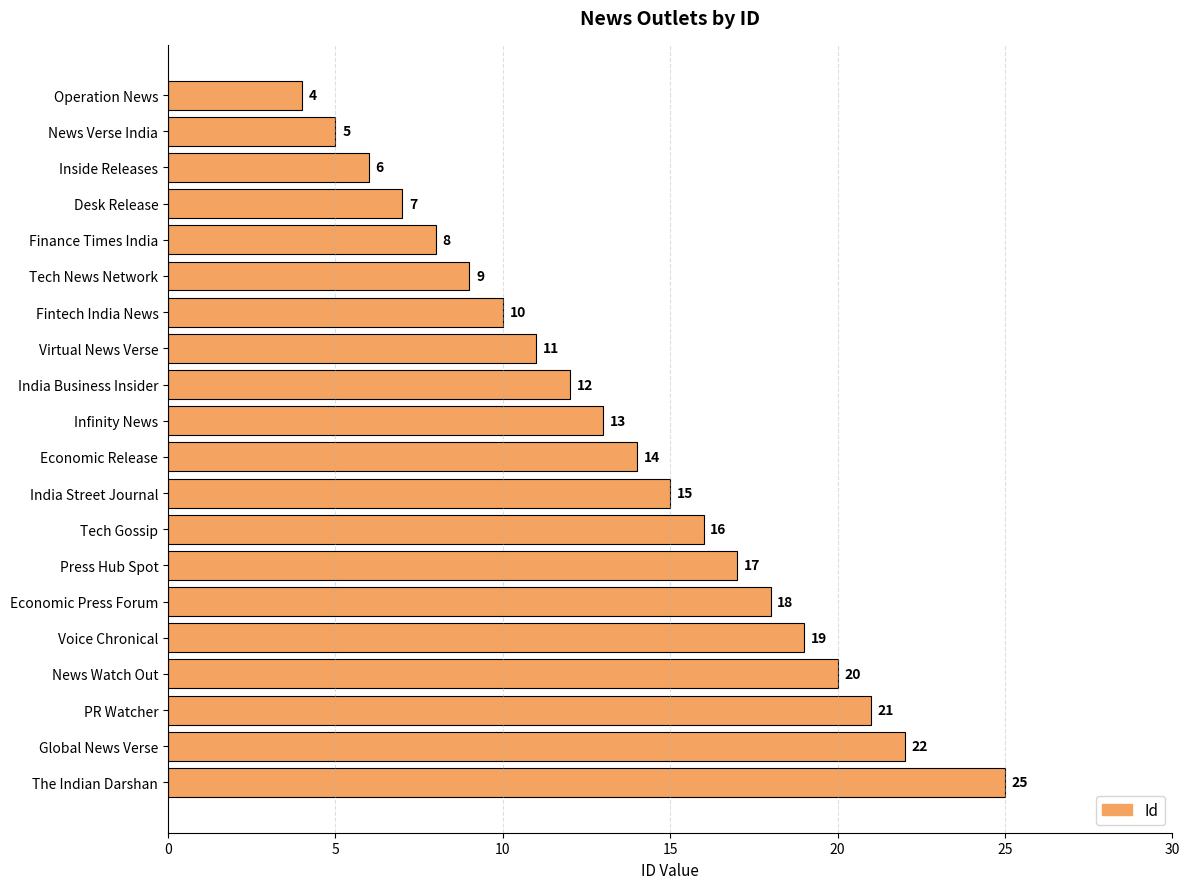

At which category does the chart reach its peak across all series?

The Indian Darshan